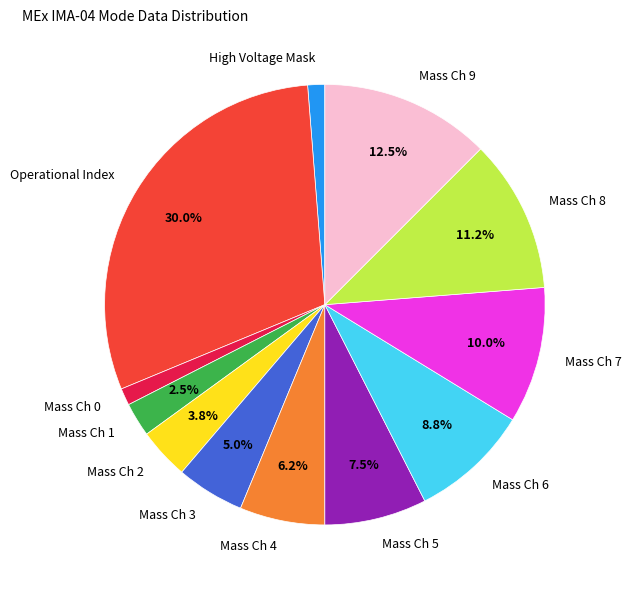

Which slice is the largest?

Operational Index